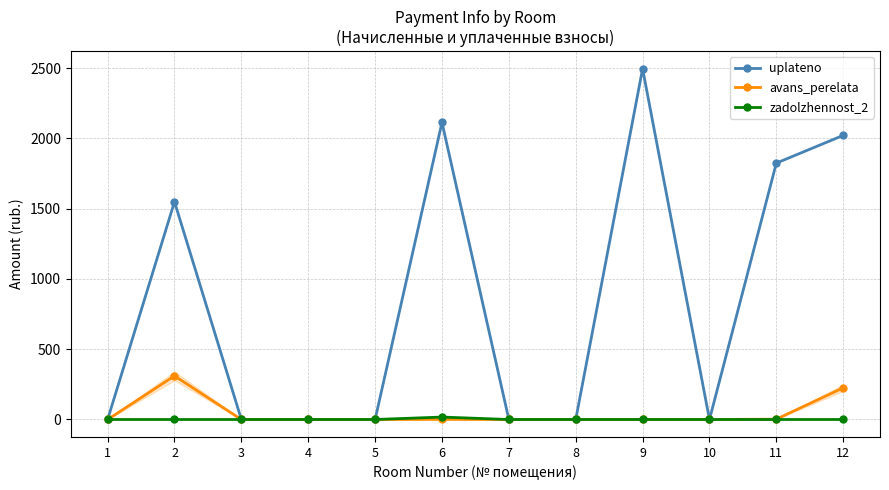

Which series changed the most between 6 and 10?

uplateno